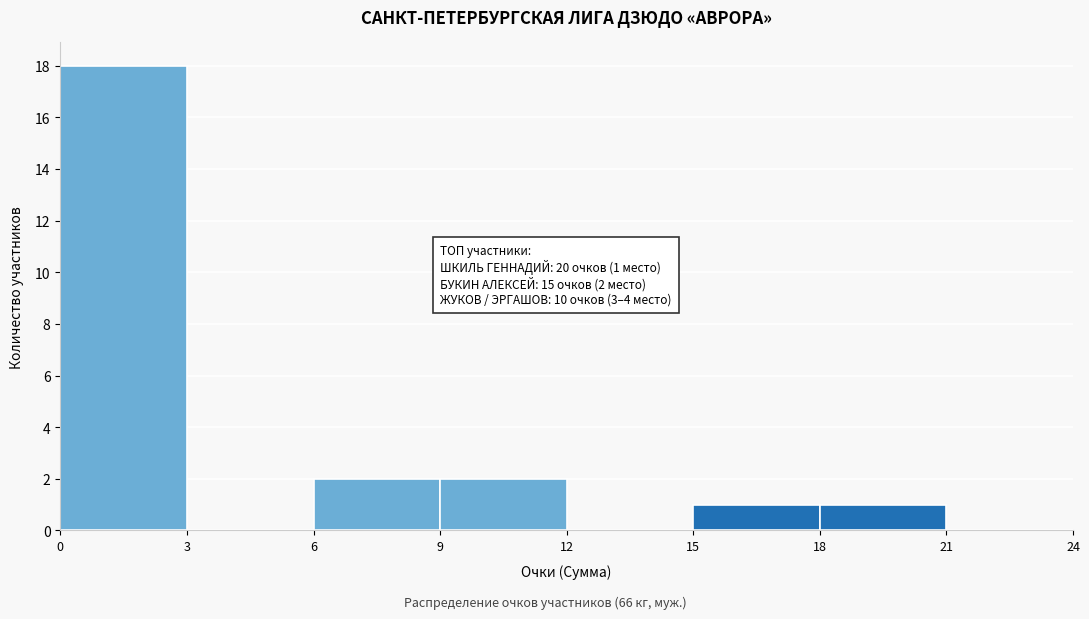

Which range on the x-axis has the tallest bar?

0 to 3